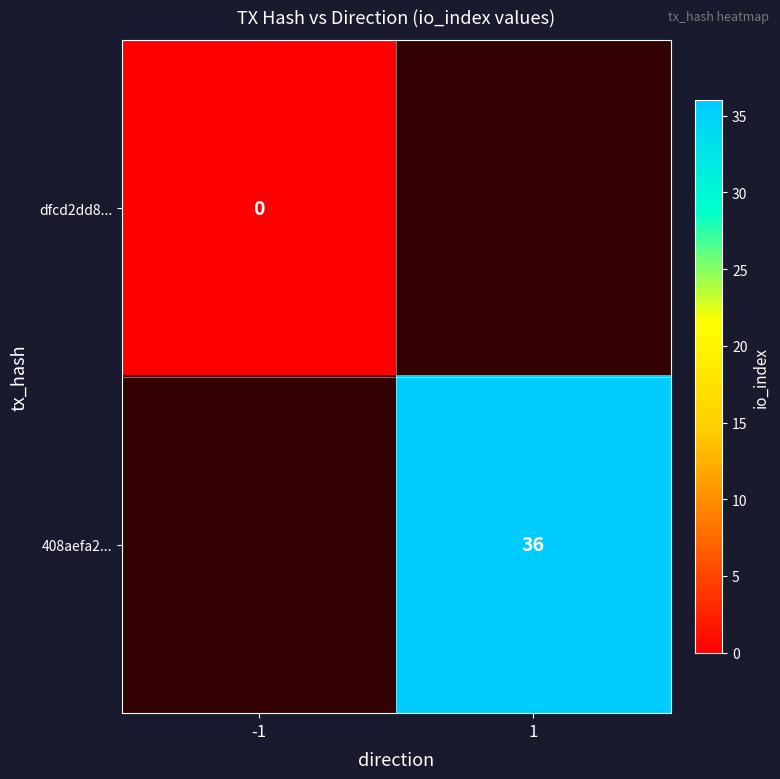

Which label corresponds to the smallest value in the chart?

-1